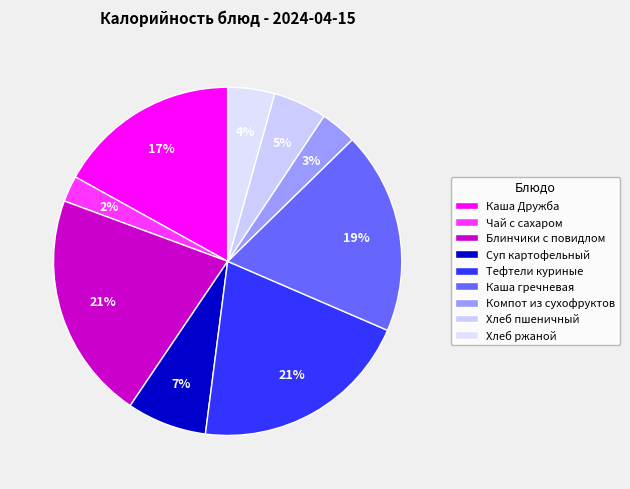

To the nearest percent, what is the combined percentage of Каша гречневая and Тефтели куриные?

39%